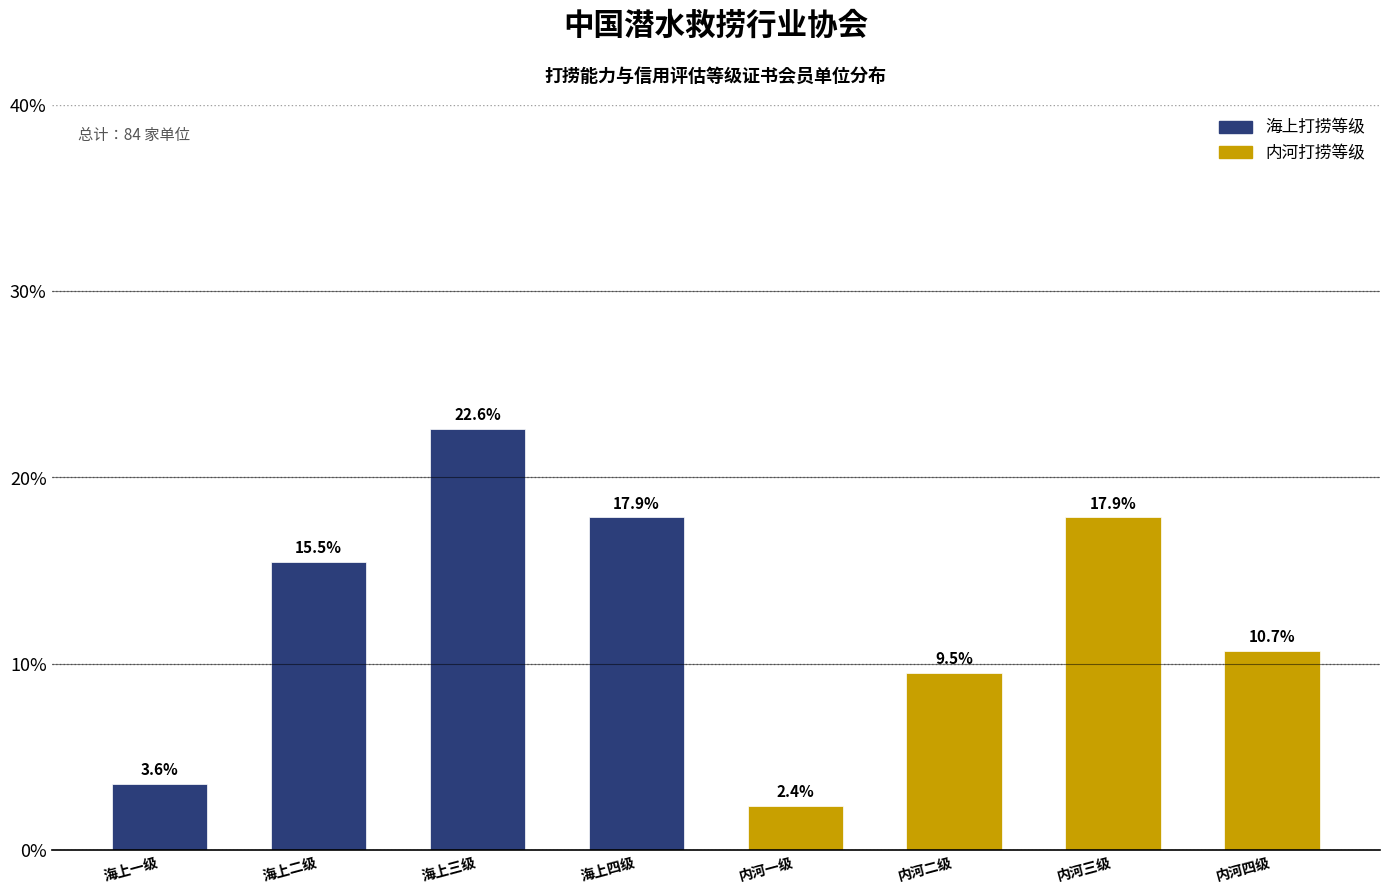

Reading right to left, what are all the values shown in this chart?

内河四级=10.7	内河三级=17.9	内河二级=9.5	内河一级=2.4	海上四级=17.9	海上三级=22.6	海上二级=15.5	海上一级=3.6